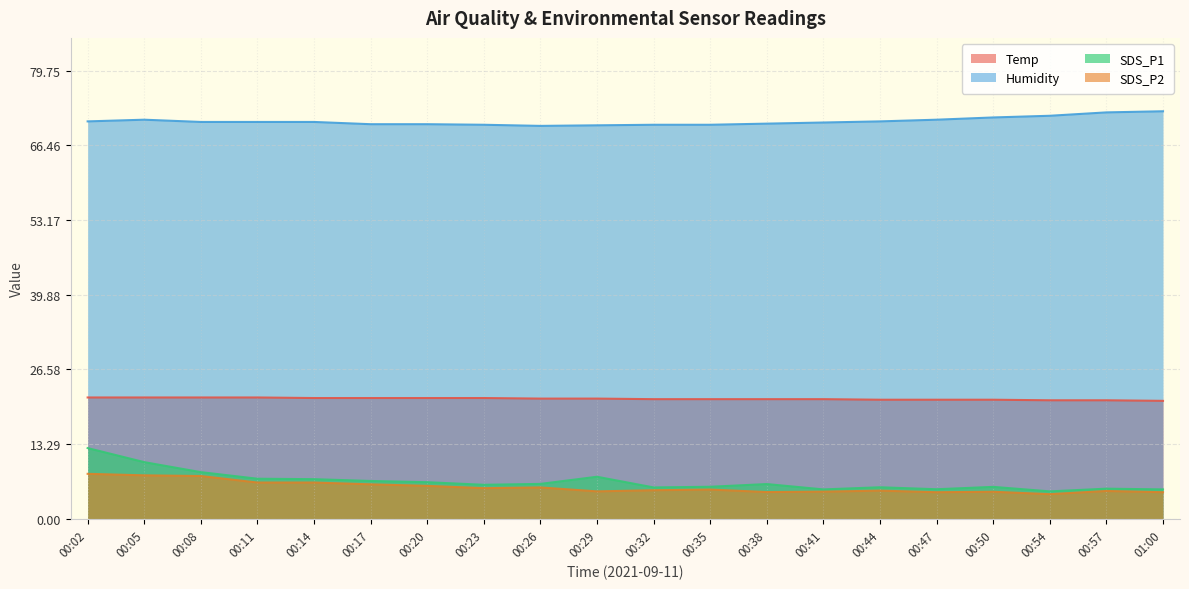

Does the chart display data point markers on the line(s)?

No